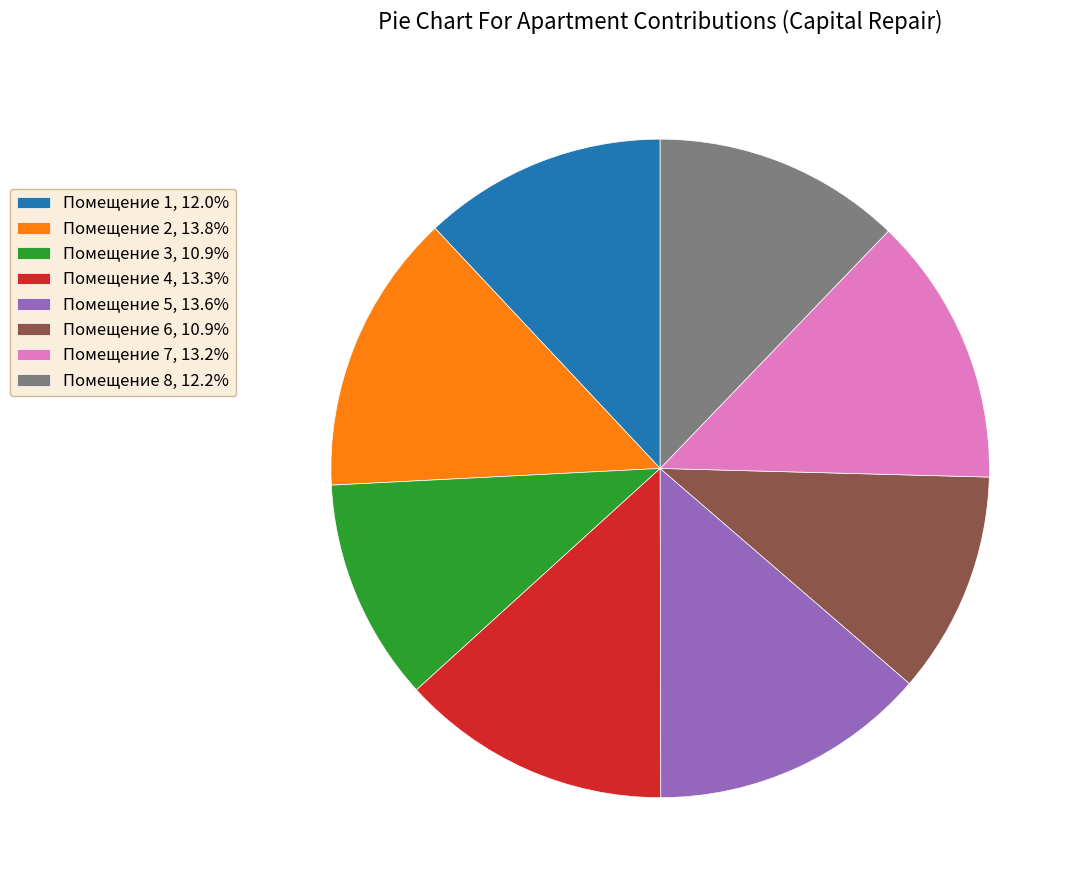

What is the ratio of the value at Помещение 6, 10.9% to the value at Помещение 7, 13.2%?

0.8